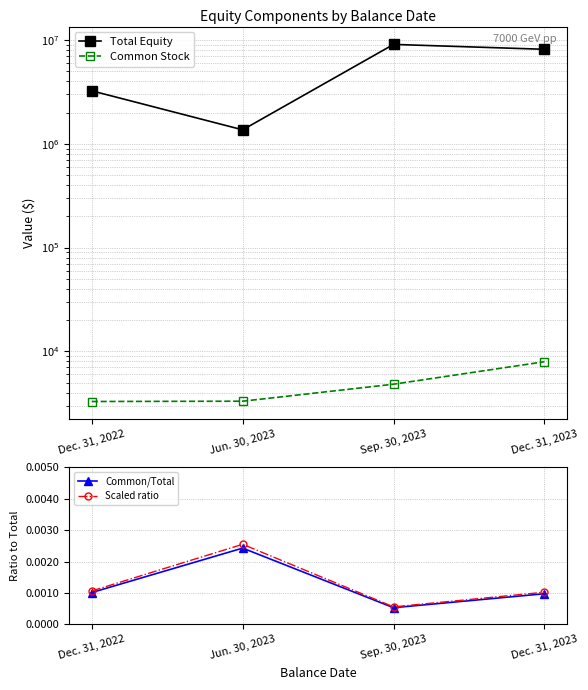

Where is Common/Total nearest to the value 0?

Sep. 30, 2023